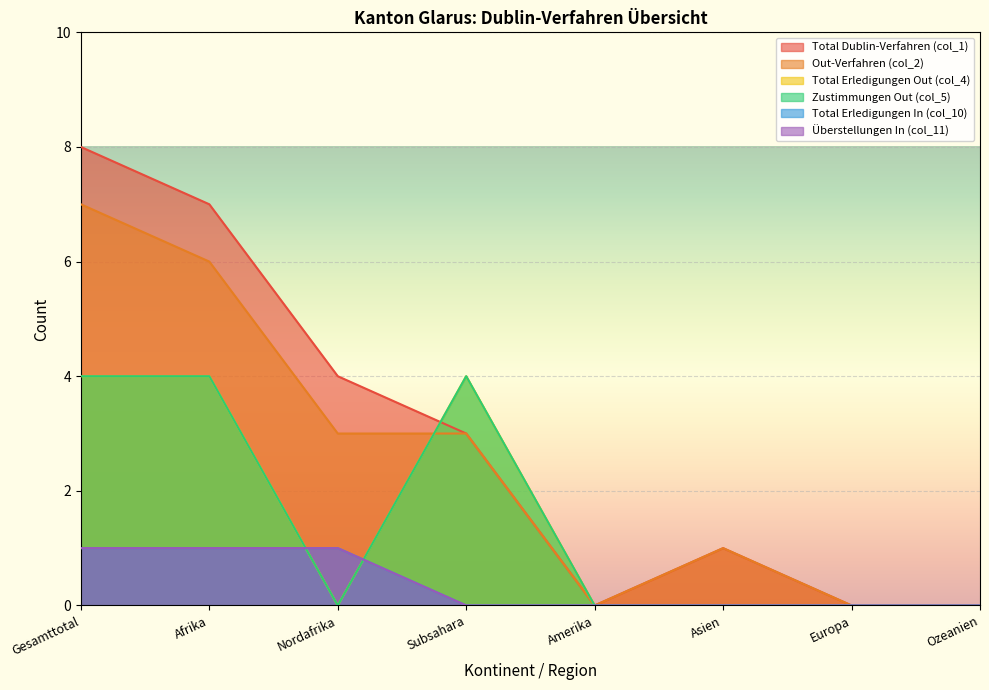

Reading left to right, extract all data points from this chart.

Total Dublin-Verfahren (col_1): Gesamttotal=8	Afrika=7	Nordafrika=4	Subsahara=3	Amerika=0	Asien=1	Europa=0	Ozeanien=0
Out-Verfahren (col_2): Gesamttotal=7	Afrika=6	Nordafrika=3	Subsahara=3	Amerika=0	Asien=1	Europa=0	Ozeanien=0
Total Erledigungen Out (col_4): Gesamttotal=4	Afrika=4	Nordafrika=0	Subsahara=4	Amerika=0	Asien=0	Europa=0	Ozeanien=0
Zustimmungen Out (col_5): Gesamttotal=4	Afrika=4	Nordafrika=0	Subsahara=4	Amerika=0	Asien=0	Europa=0	Ozeanien=0
Total Erledigungen In (col_10): Gesamttotal=1	Afrika=1	Nordafrika=1	Subsahara=0	Amerika=0	Asien=0	Europa=0	Ozeanien=0
Überstellungen In (col_11): Gesamttotal=1	Afrika=1	Nordafrika=1	Subsahara=0	Amerika=0	Asien=0	Europa=0	Ozeanien=0